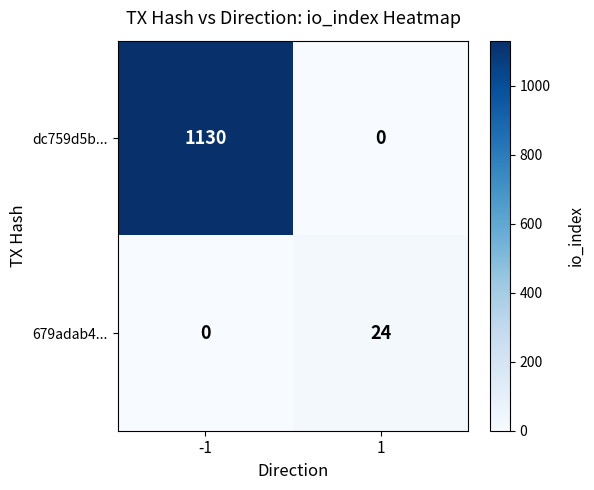

Is it true that 679adab4... equals 8 at 1?

False